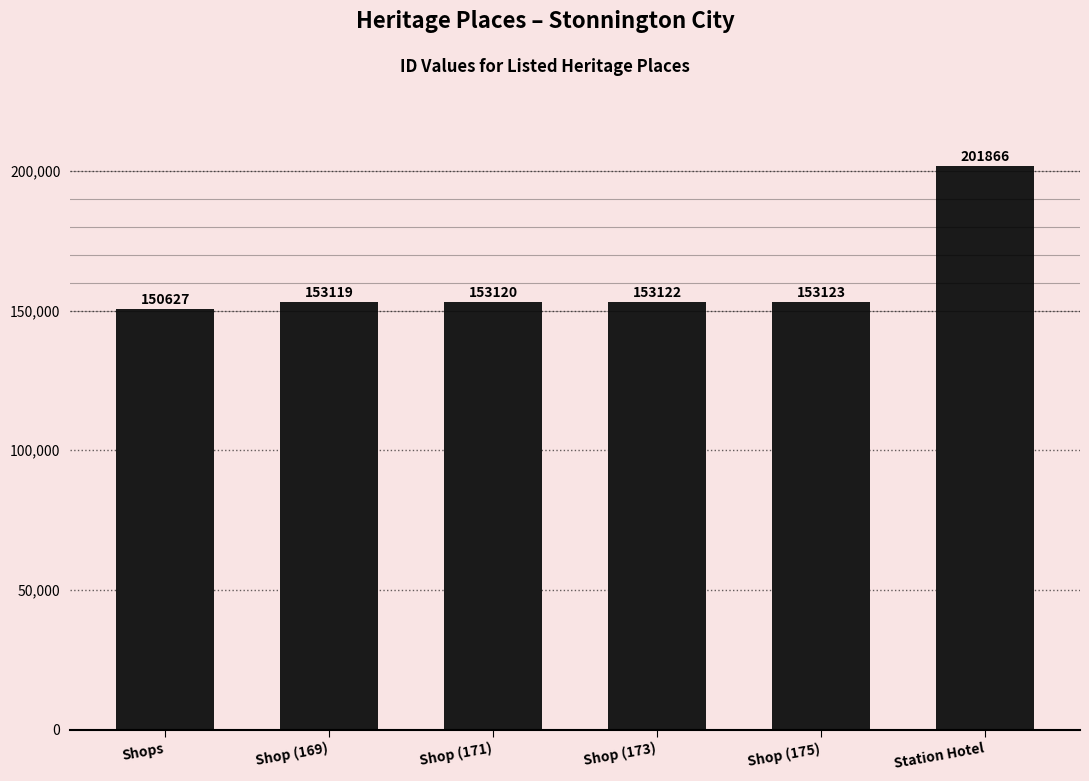

Where is the data nearest to the value 176246?

Shop (175)